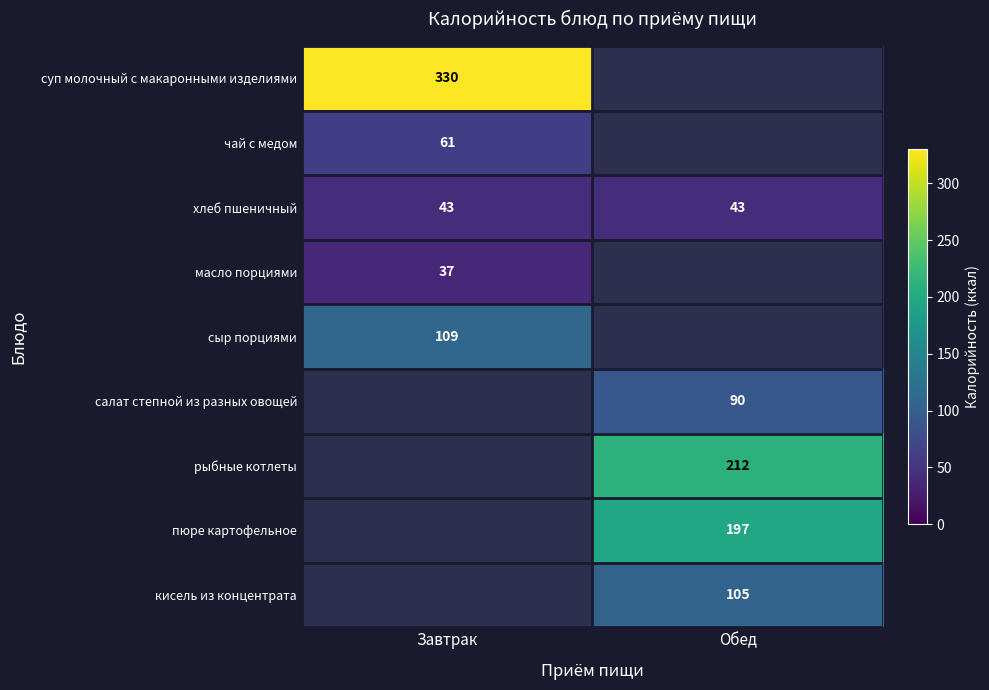

Between Завтрак and Обед, which is larger?

Обед